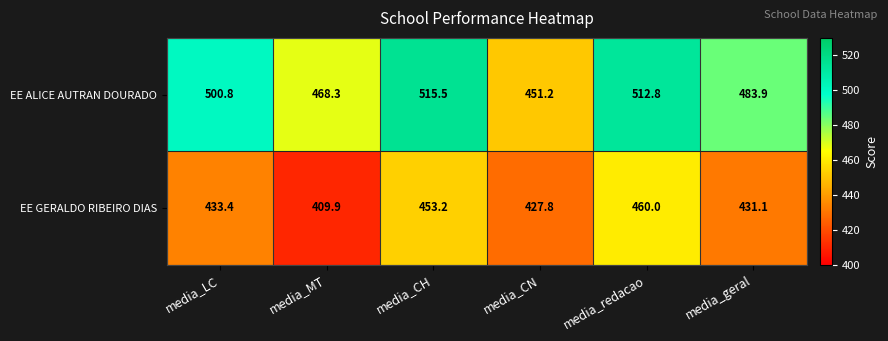

List the series in order of their peak value, lowest first.

EE GERALDO RIBEIRO DIAS, EE ALICE AUTRAN DOURADO